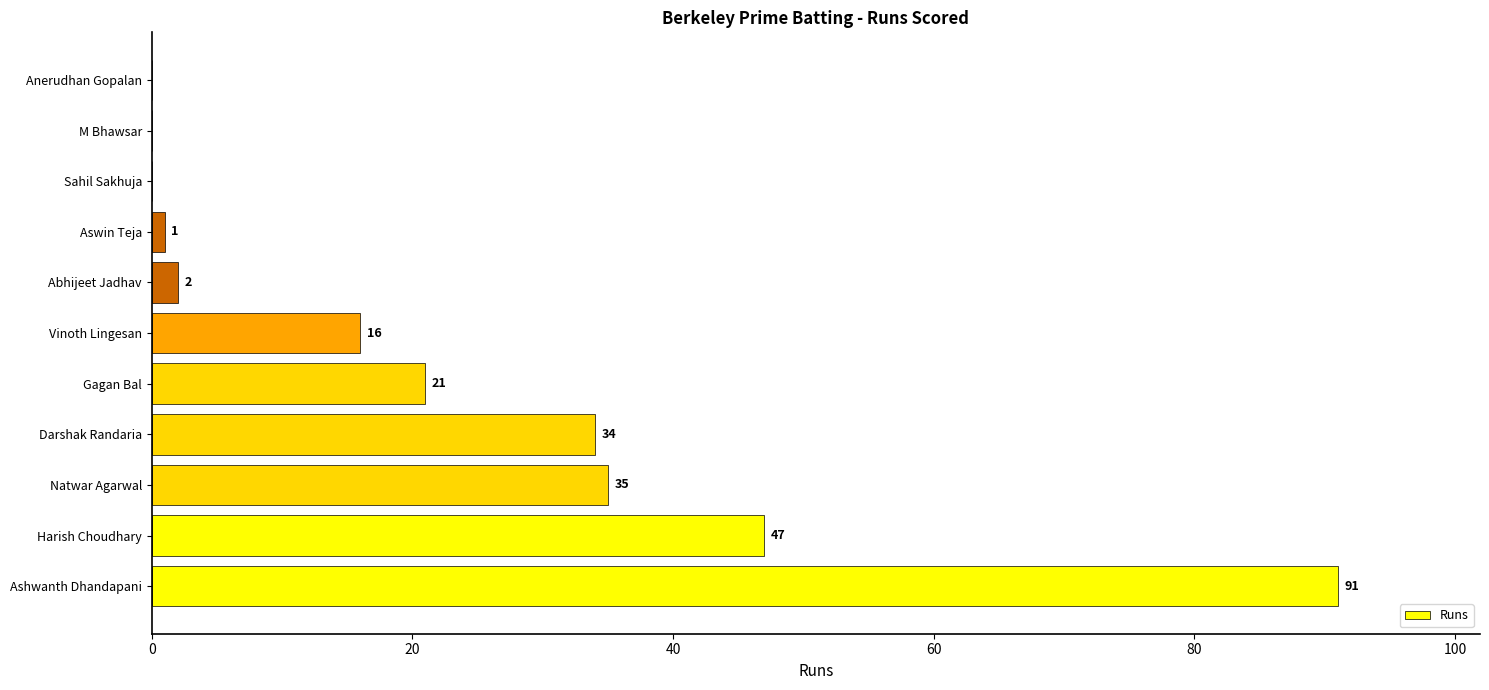

Reading bottom to top, list all the values displayed in this chart.

Ashwanth Dhandapani=91	Harish Choudhary=47	Natwar Agarwal=35	Darshak Randaria=34	Gagan Bal=21	Vinoth Lingesan=16	Abhijeet Jadhav=2	Aswin Teja=1	Sahil Sakhuja=0	M Bhawsar=0	Anerudhan Gopalan=0